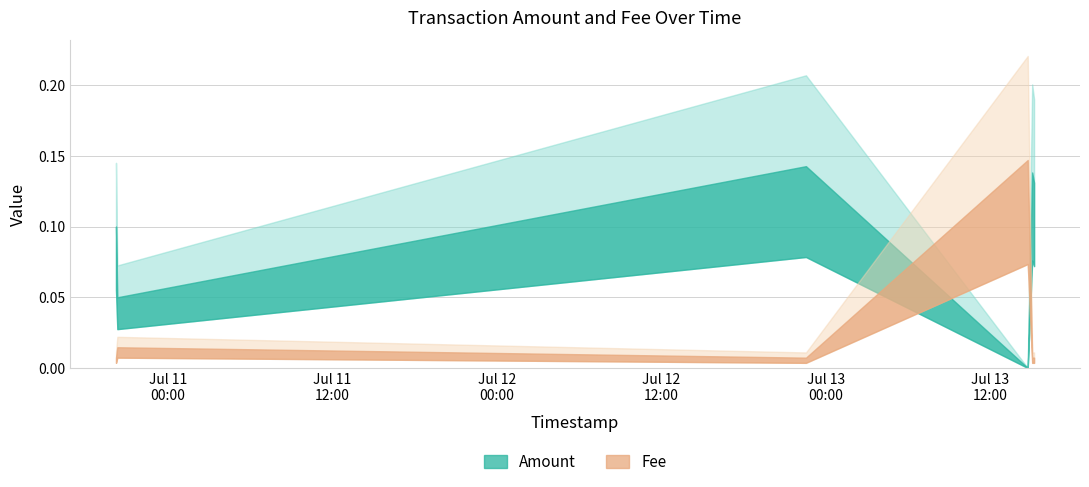

Reading right to left, what are all the values shown in this chart?

Amount: 2019-07-13 15:12:37=0.1	2019-07-13 15:04:16=0.1	2019-07-13 14:44:47=0.0	2019-07-12 22:33:58=0.1	2019-07-10 20:19:39=0.1	2019-07-10 20:13:49=0.1
Fee: 2019-07-13 15:12:37=0.0	2019-07-13 15:04:16=0.0	2019-07-13 14:44:47=0.1	2019-07-12 22:33:58=0.0	2019-07-10 20:19:39=0.0	2019-07-10 20:13:49=0.0